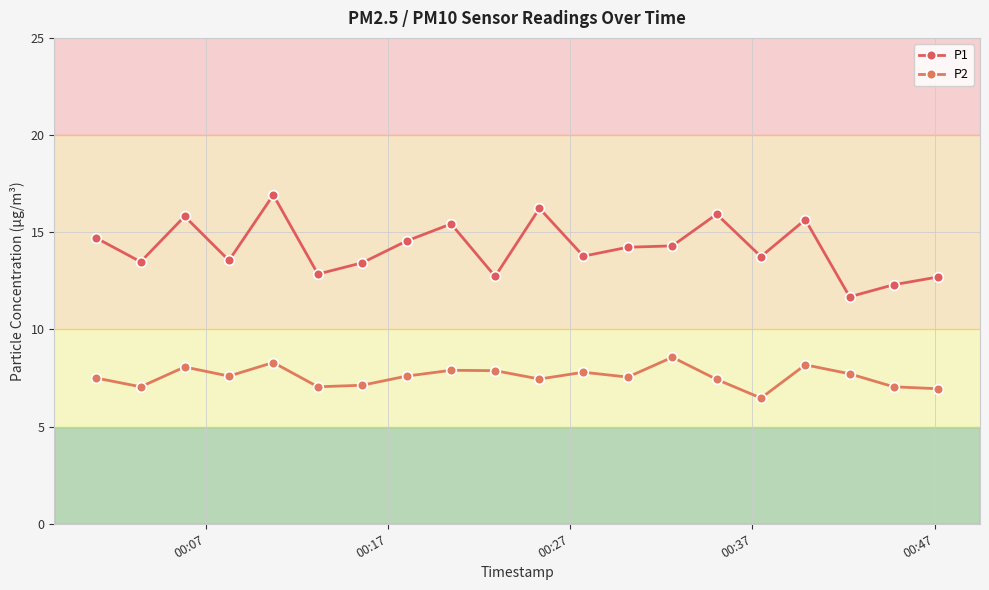

What is the difference between the maximum and second lowest values in the P1 series?

4.6